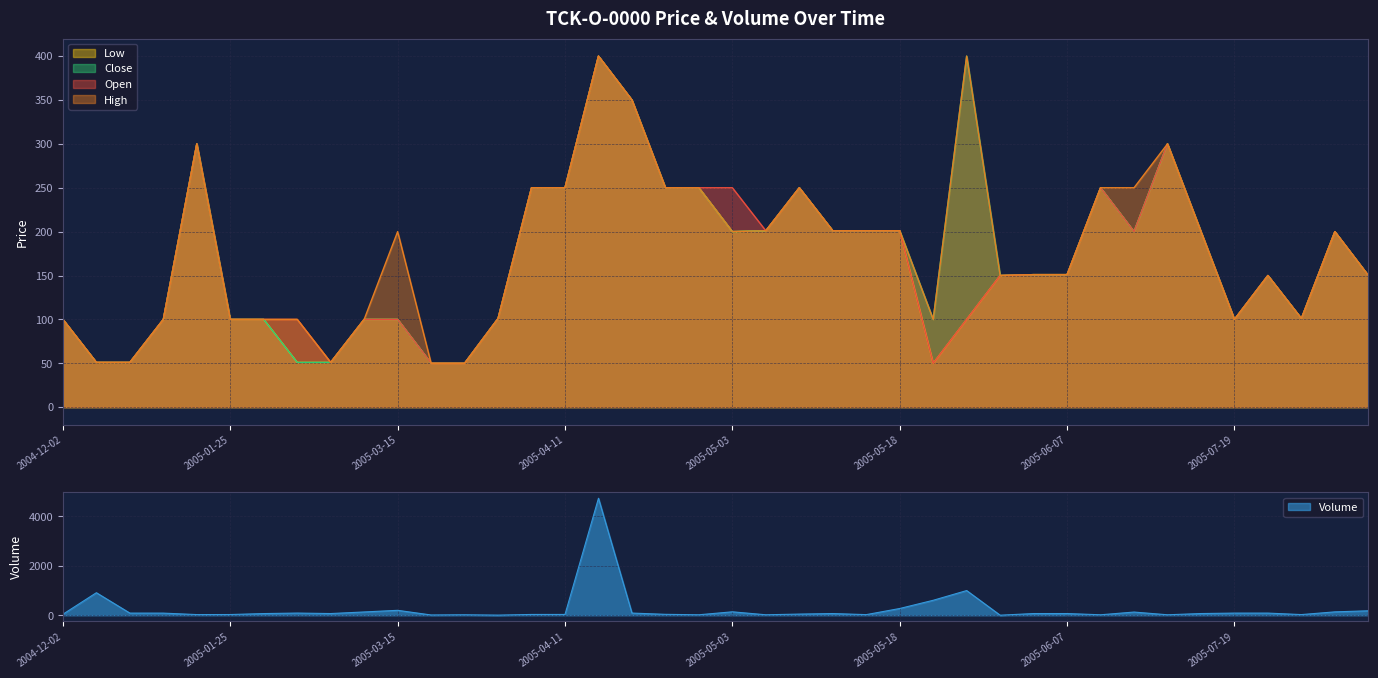

What is the total value across all series at 2005-04-20?

1400